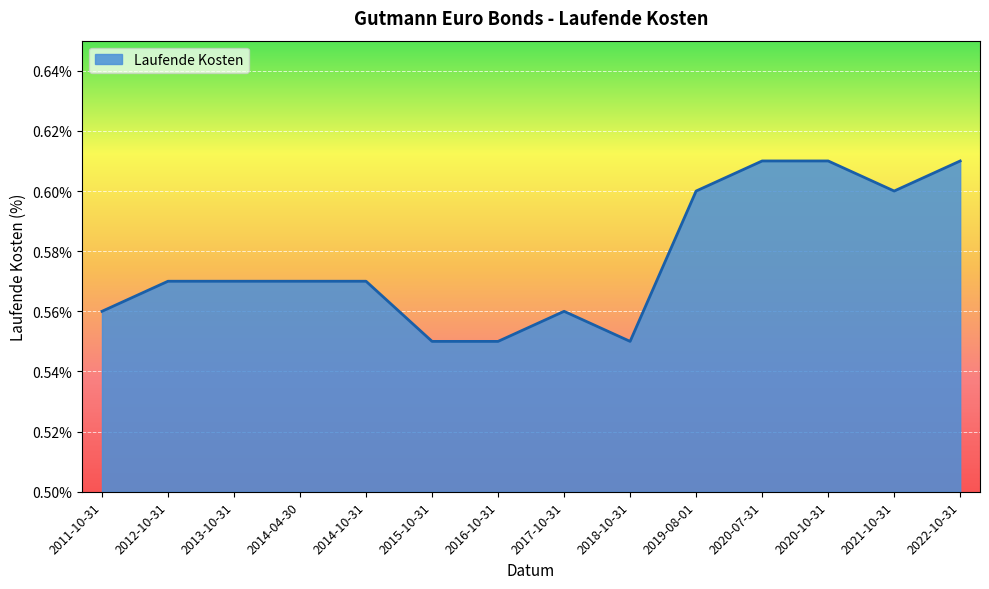

The chart shows a value of 0.4 at 2013-10-31. True or false?

False